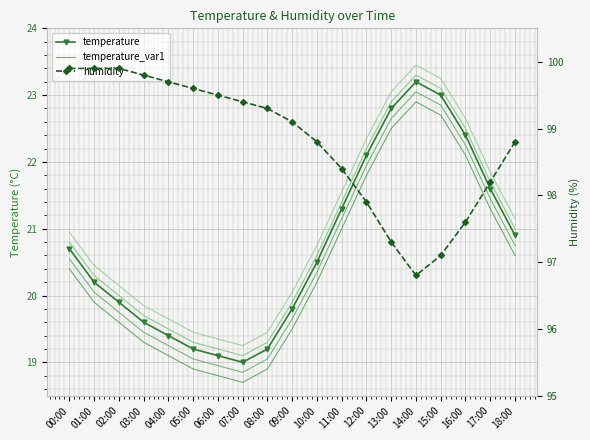

What is the minimum value shown in the chart?

18.7